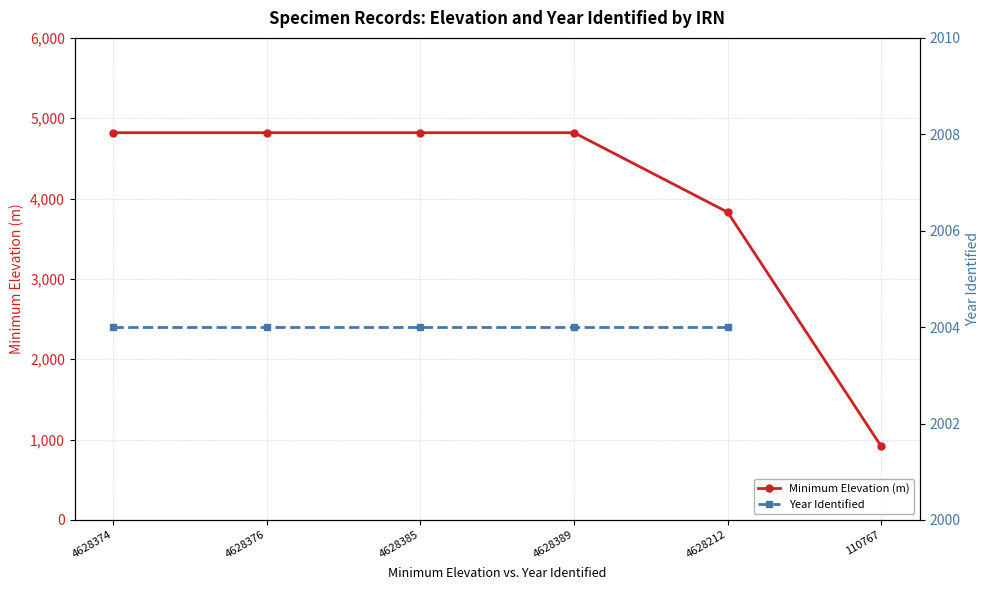

True or false: Year Identified has more than 0 points higher than both neighbors.

False